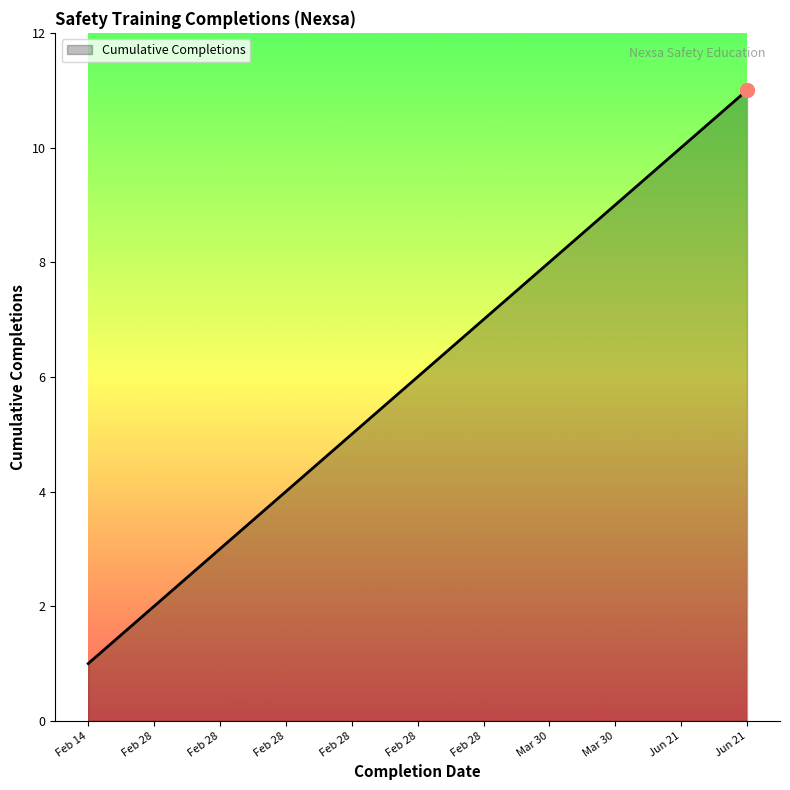

What is the sum of all values?

66